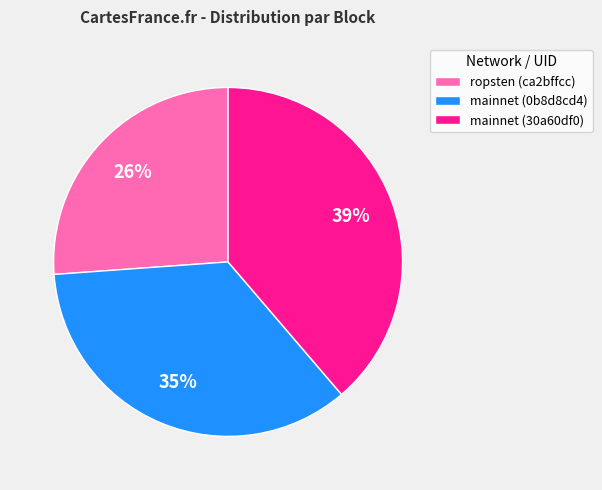

To the nearest percent, what is the average slice percentage?

33%